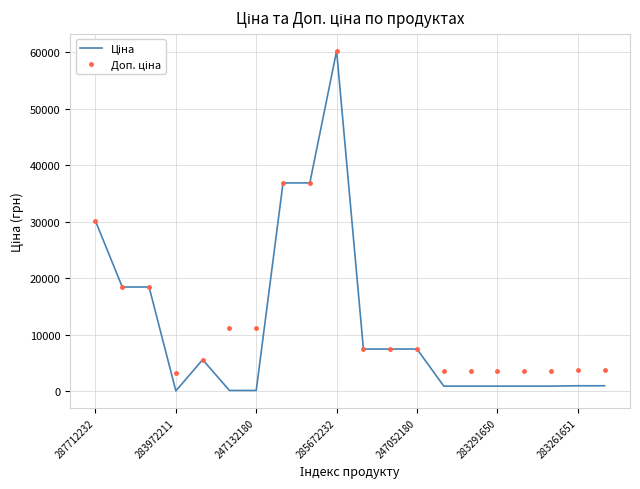

Does the chart have visible grid lines?

Yes